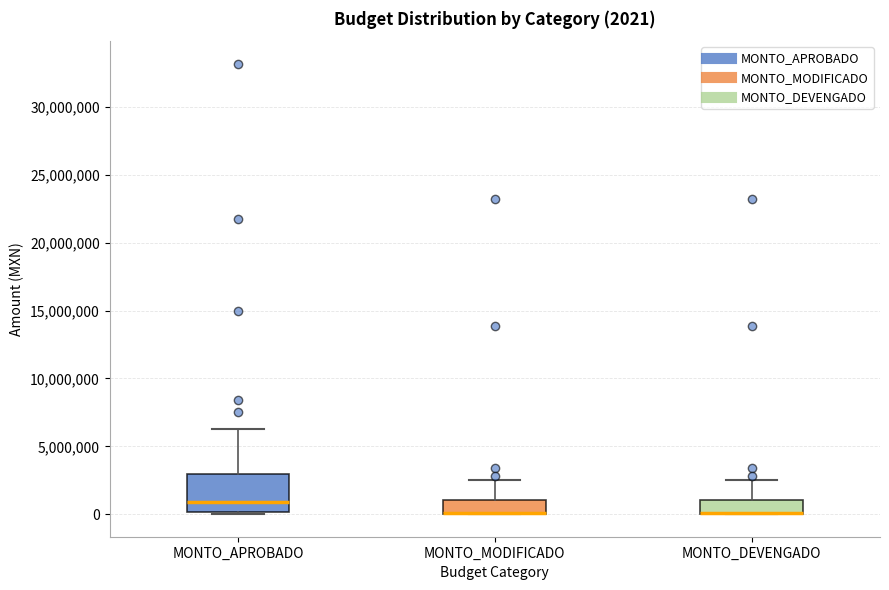

Comparing the boxes themselves (not the whiskers), which one is the tallest?

MONTO_APROBADO